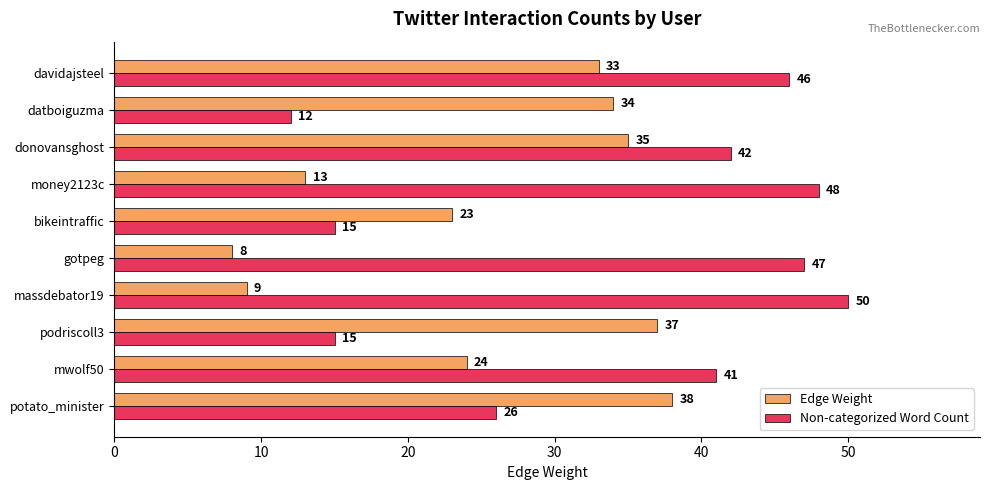

What is the difference between the maximum and minimum values in the Edge Weight series?

30